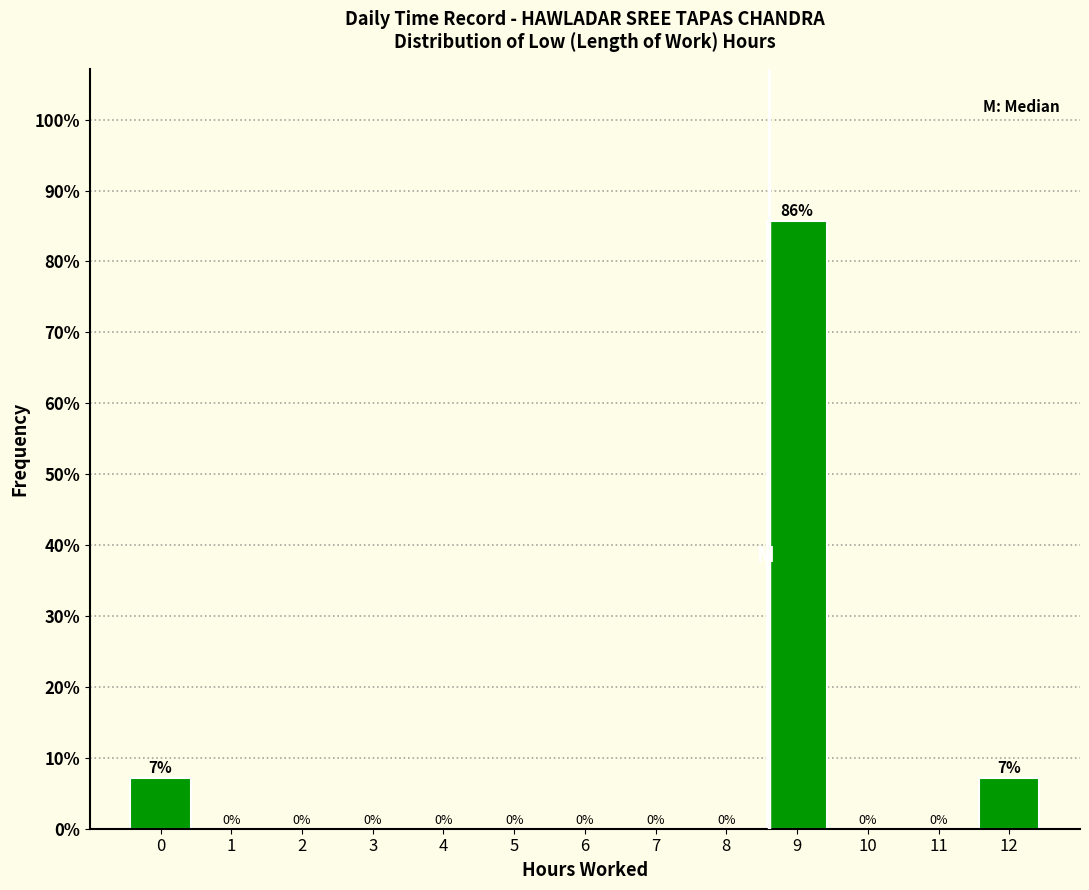

What is the maximum value shown in the chart?

85.7